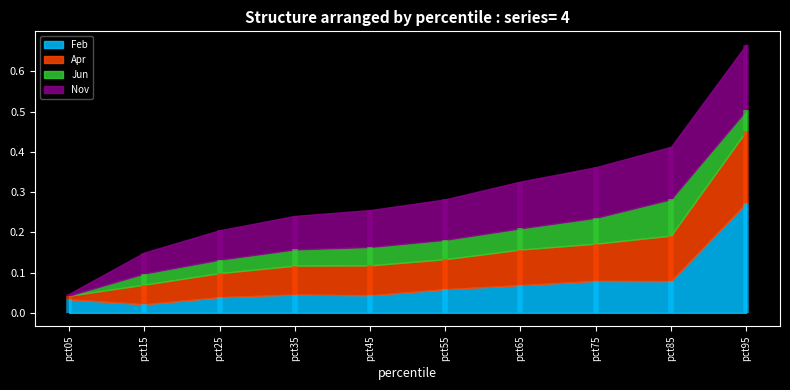

Count the number of categories in the chart.

10